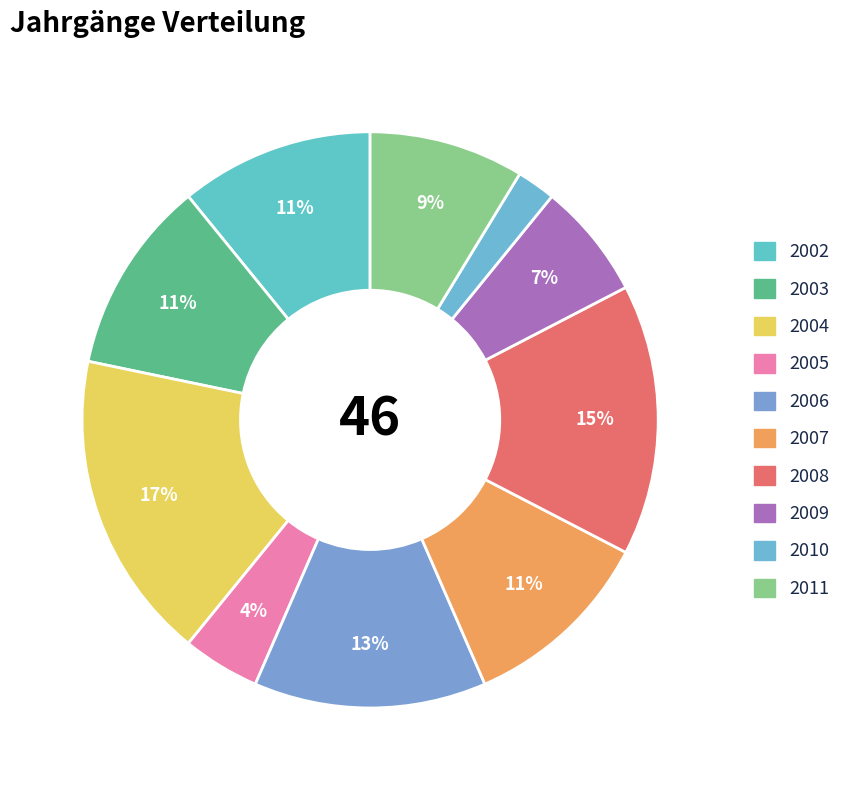

Count the number of slices in the pie.

10